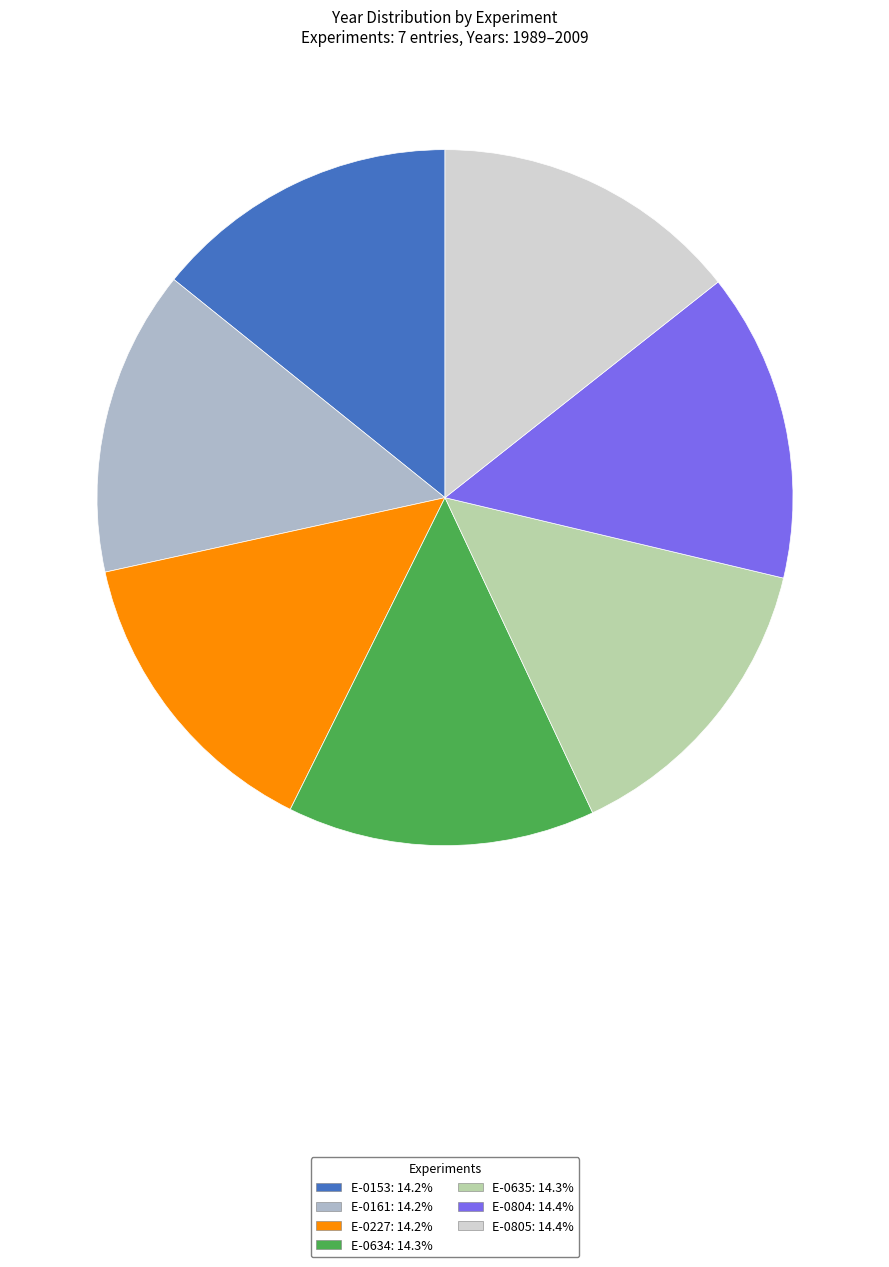

Combined, do E-0227 and E-0804 account for over 50%?

No